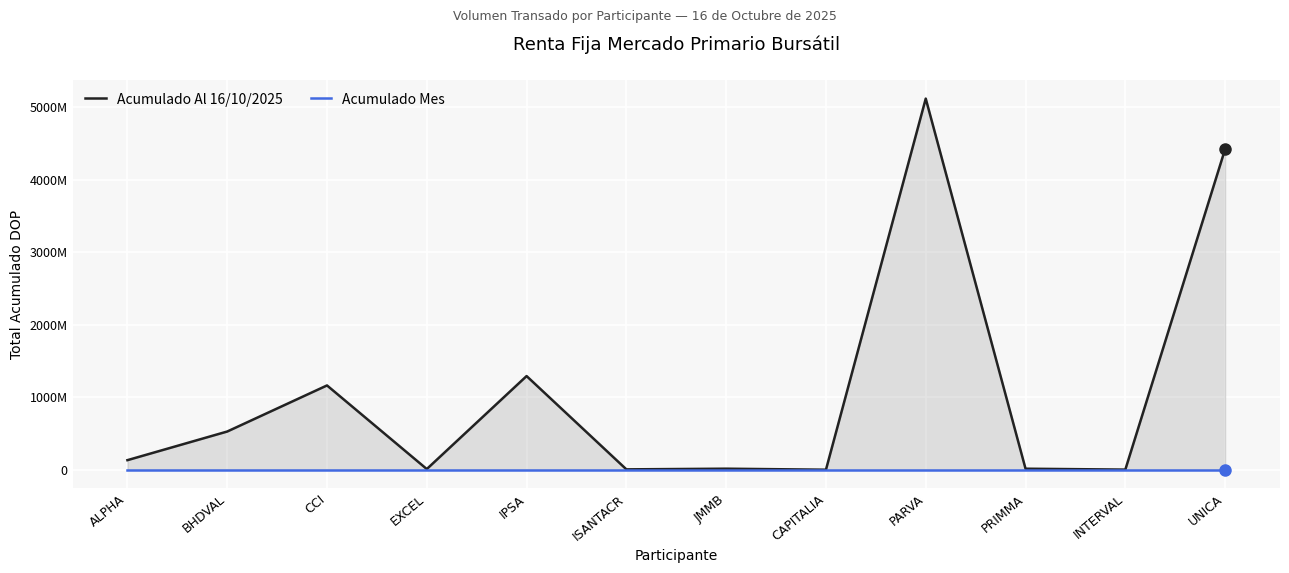

What is the value of the Acumulado Al 16/10/2025 point at the 8th from the left?

314538.5